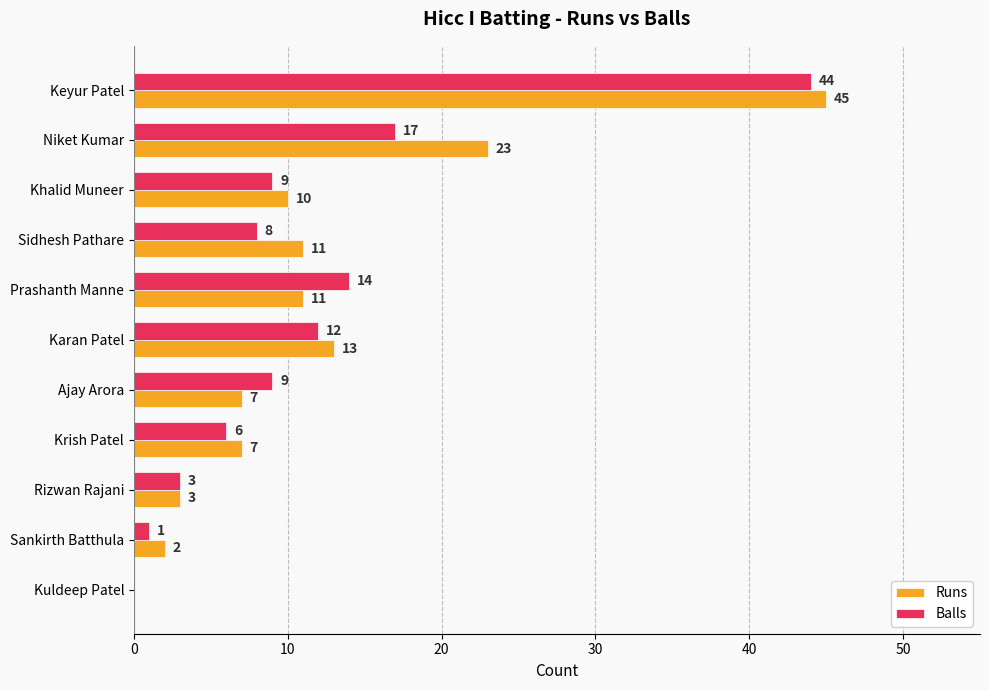

What is the approximate value of Balls at Ajay Arora?

9